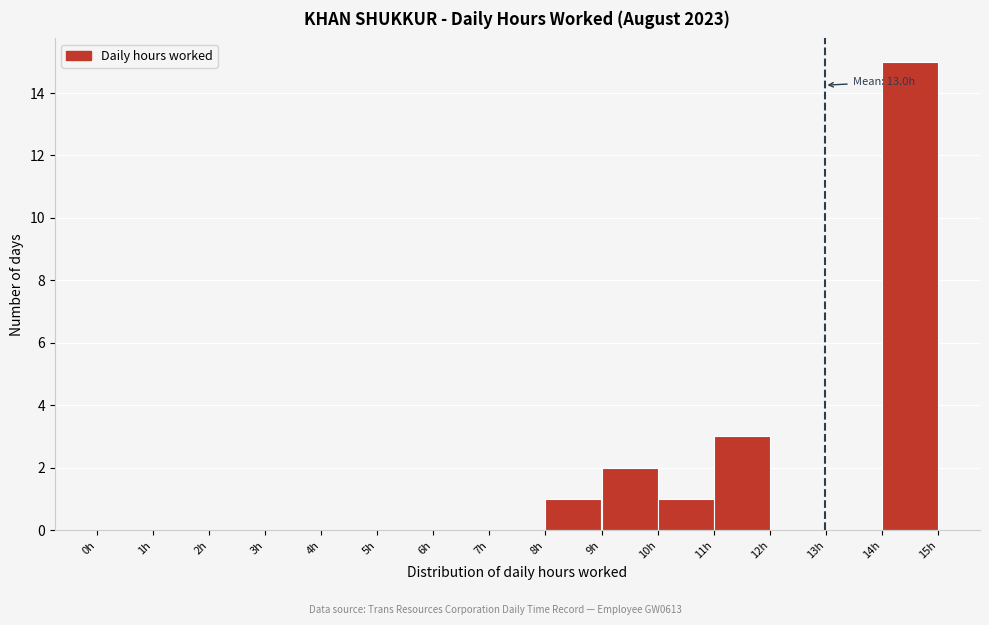

Over which range of the x-axis is the bar tallest?

14 to 15